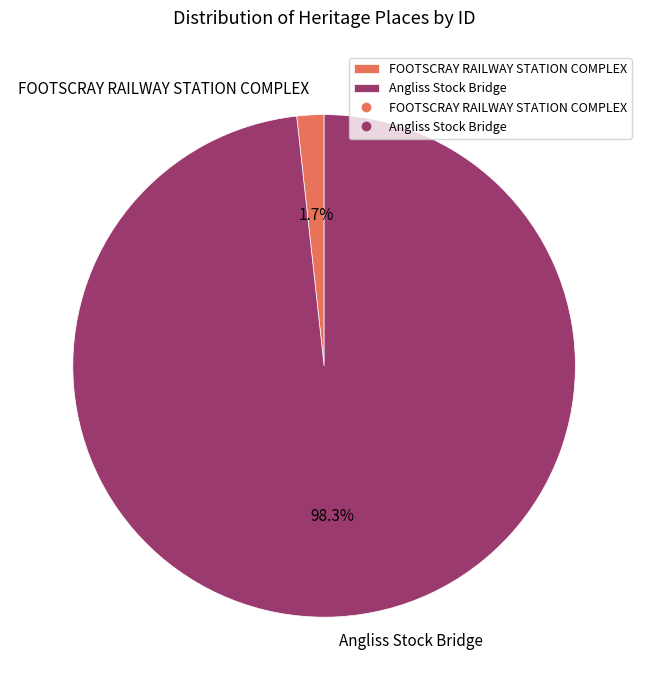

Between FOOTSCRAY RAILWAY STATION COMPLEX and Angliss Stock Bridge, which is larger?

Angliss Stock Bridge